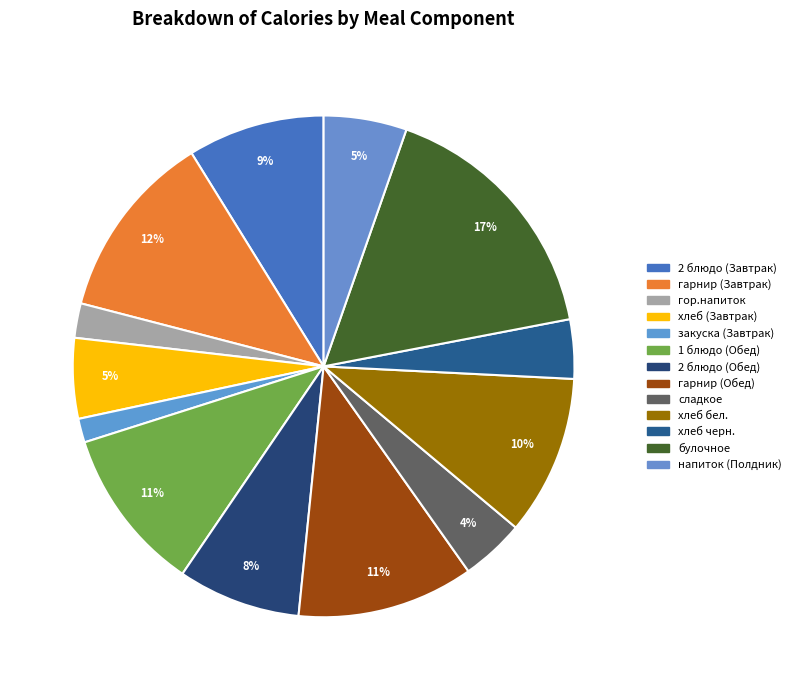

Which has a higher value, 2 блюдо (Обед) or сладкое?

2 блюдо (Обед)